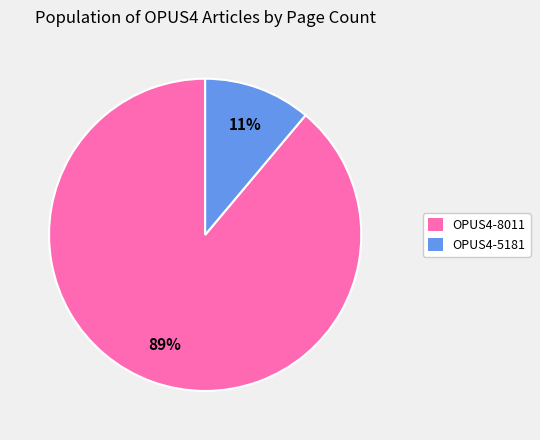

To the nearest percent, what is the combined percentage of OPUS4-5181 and OPUS4-8011?

100%